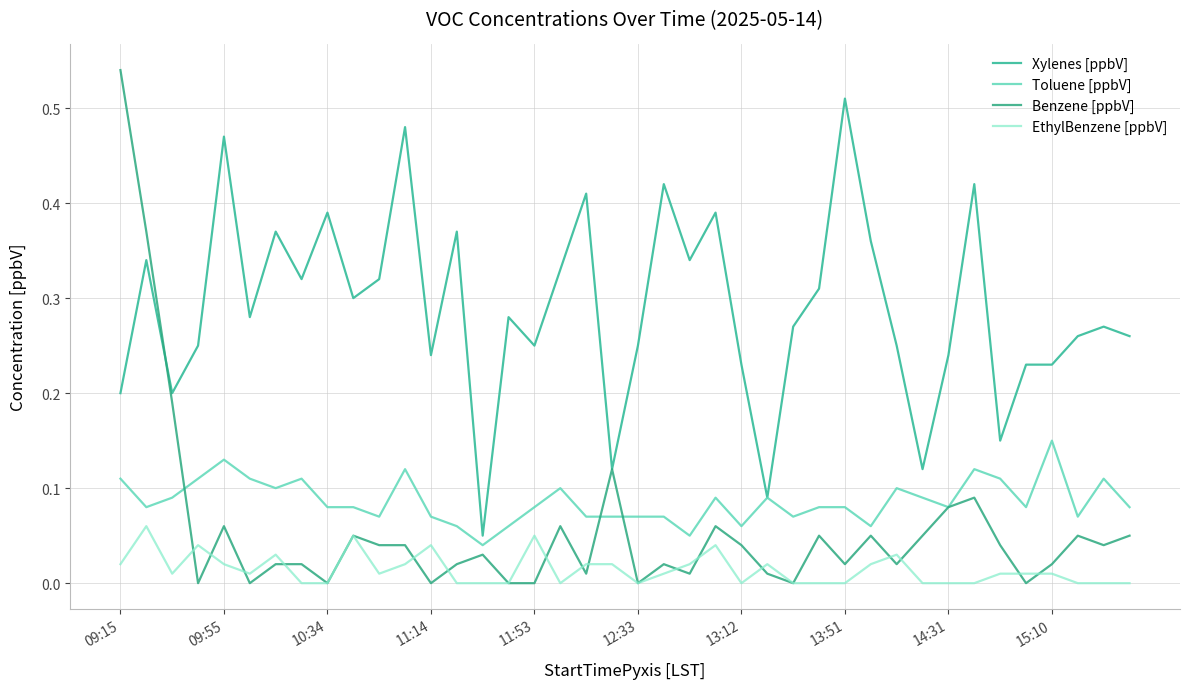

Which series has the widest spread of values?

Benzene [ppbV]